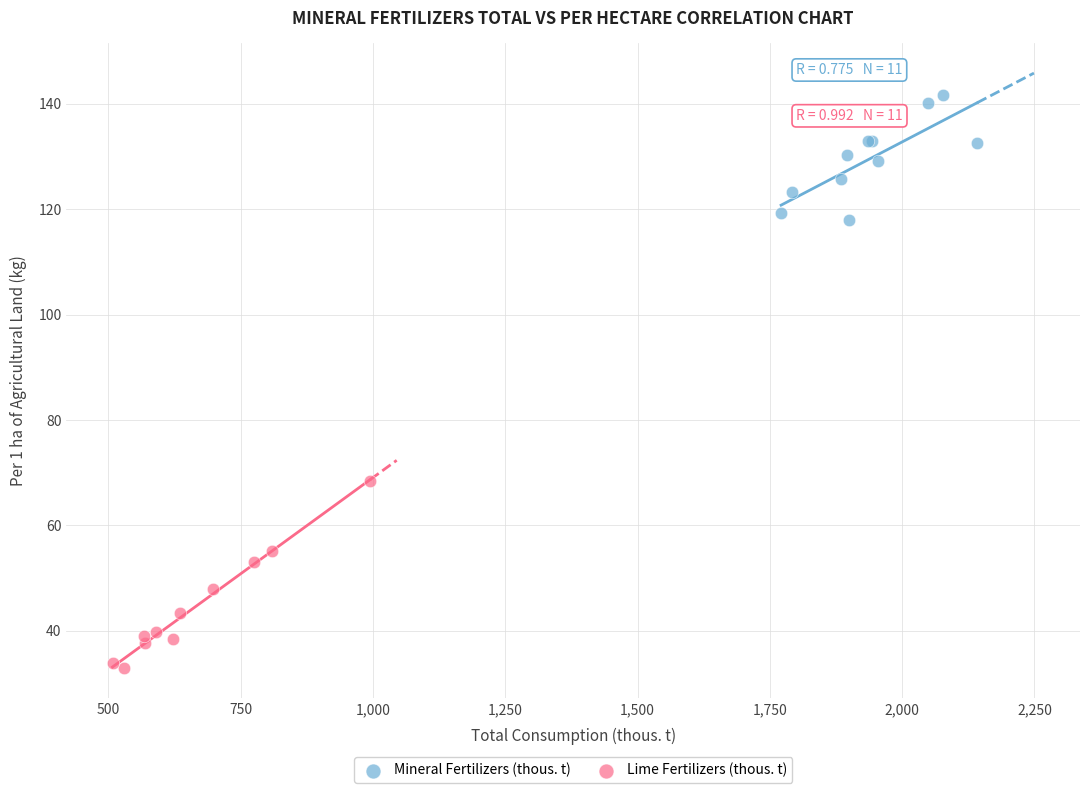

Which series has the widest spread of Y values?

Lime Fertilizers (thous. t)